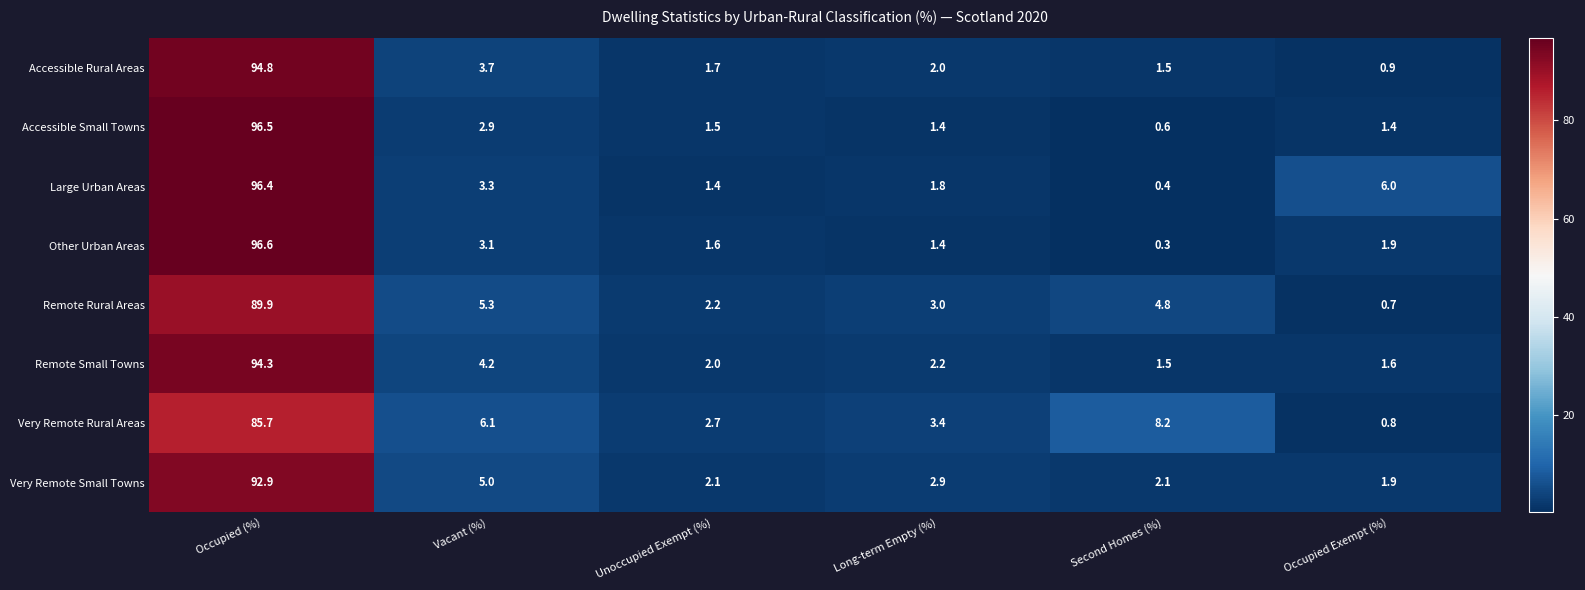

Is it true that Remote Rural Areas equals 1.2 at Occupied Exempt (%)?

False